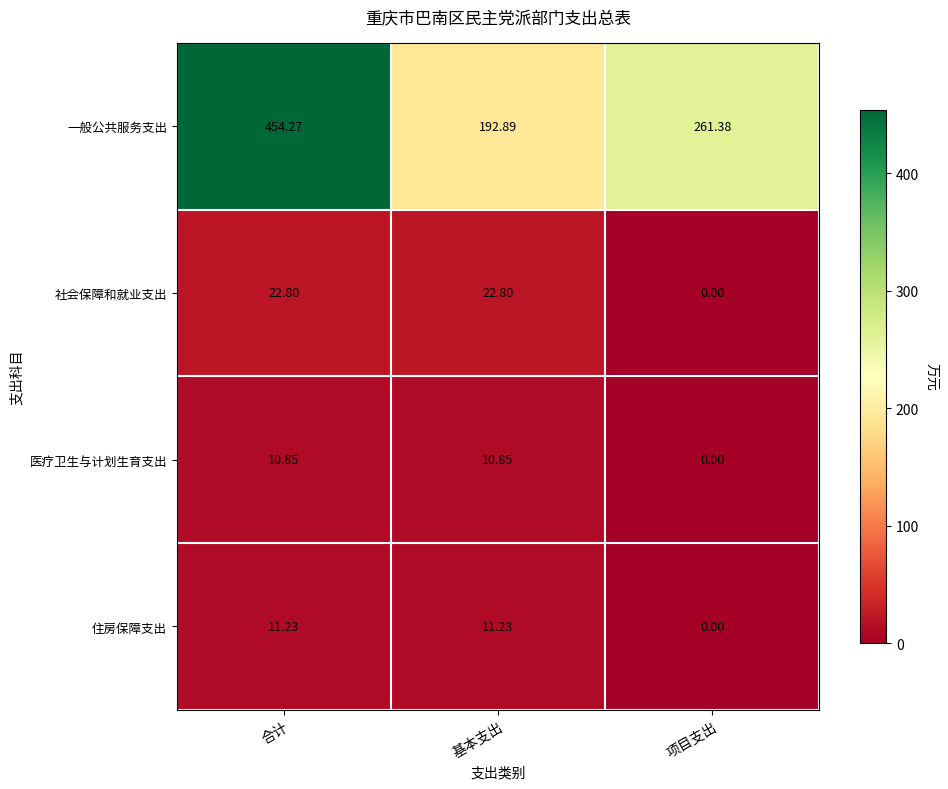

Which series has the largest range (max minus min)?

一般公共服务支出